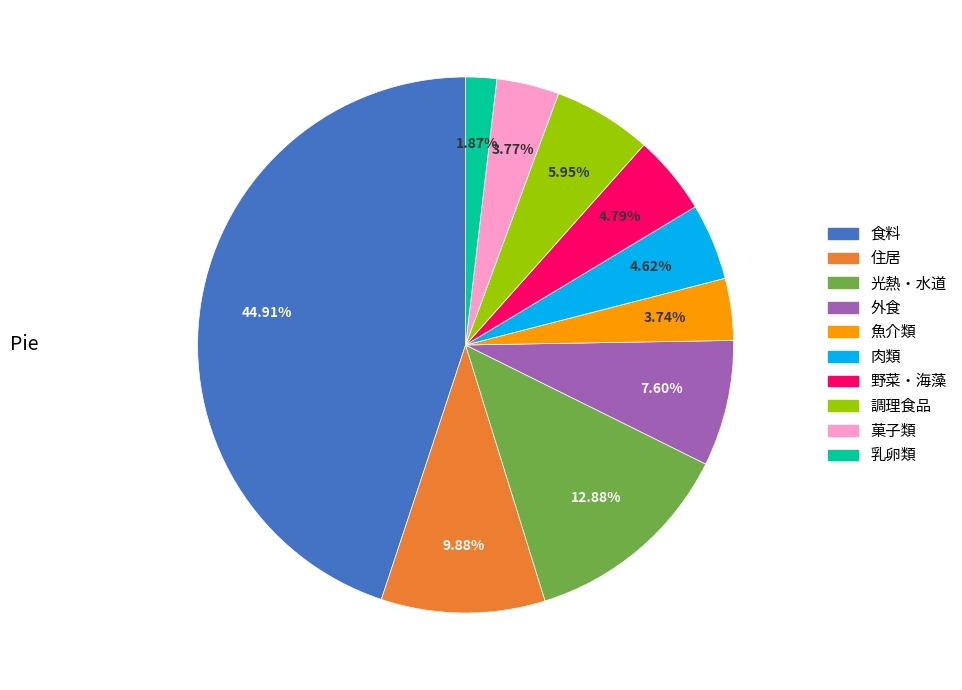

To the nearest percent, what is the combined percentage of 野菜・海藻 and 住居?

15%